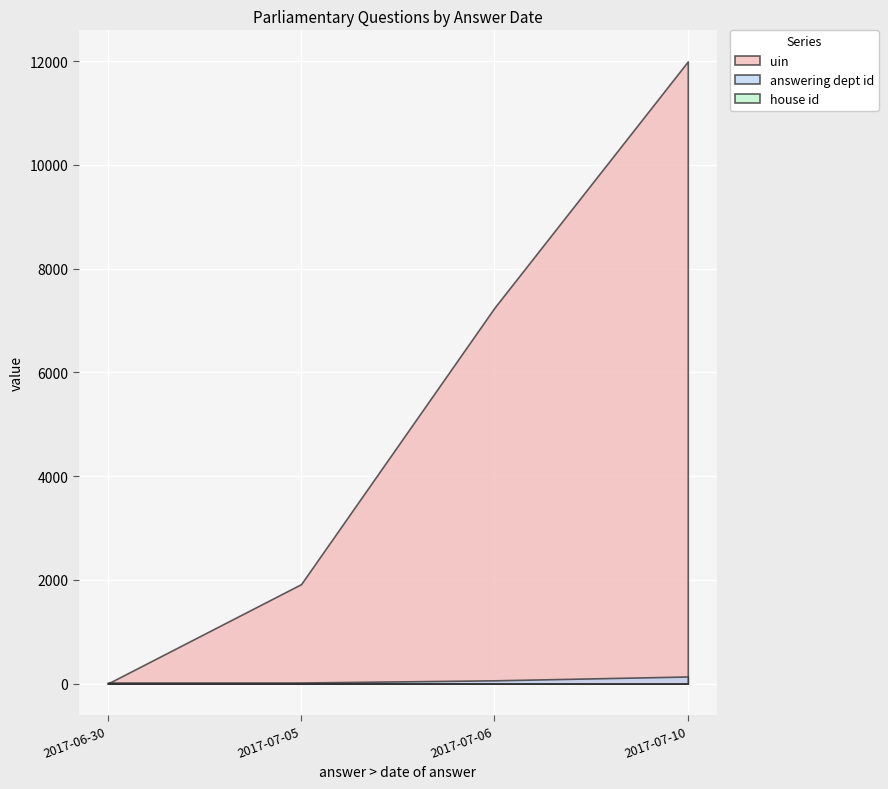

At which category does the chart reach its peak across all series?

2017-07-10